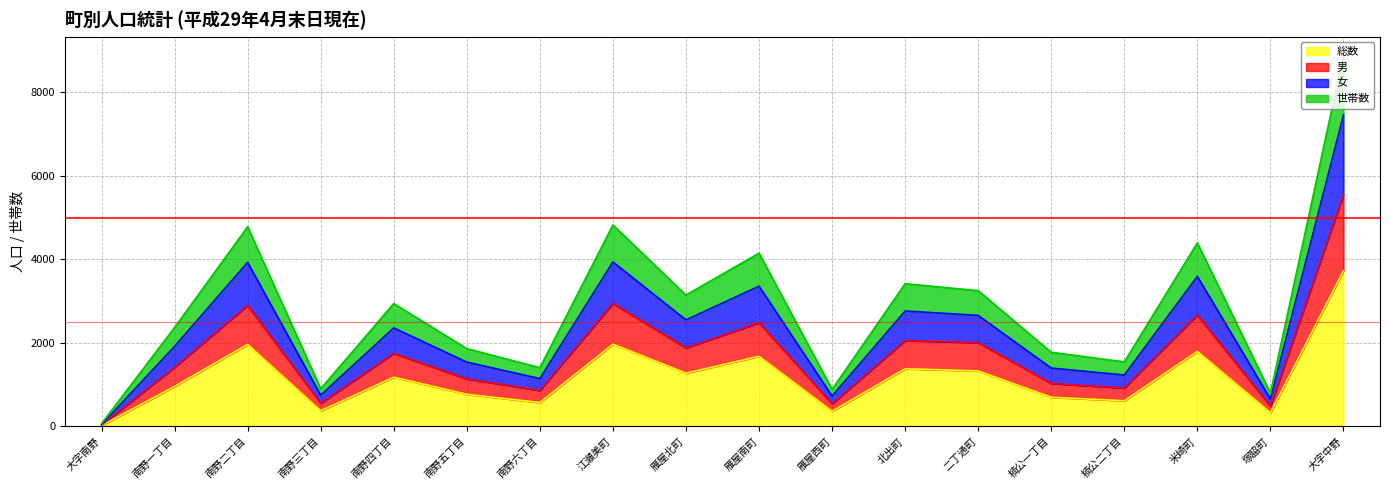

The 男 series shows 2534 at 南野四丁目. True or false?

False